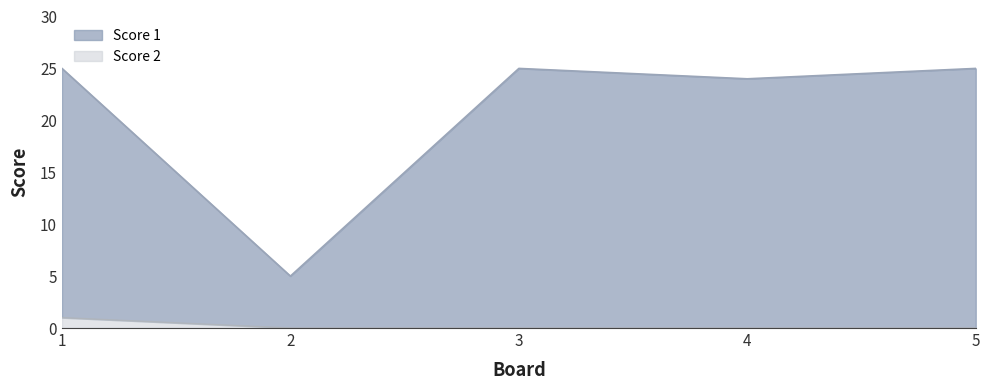

Which series has the widest spread of values?

Score 1